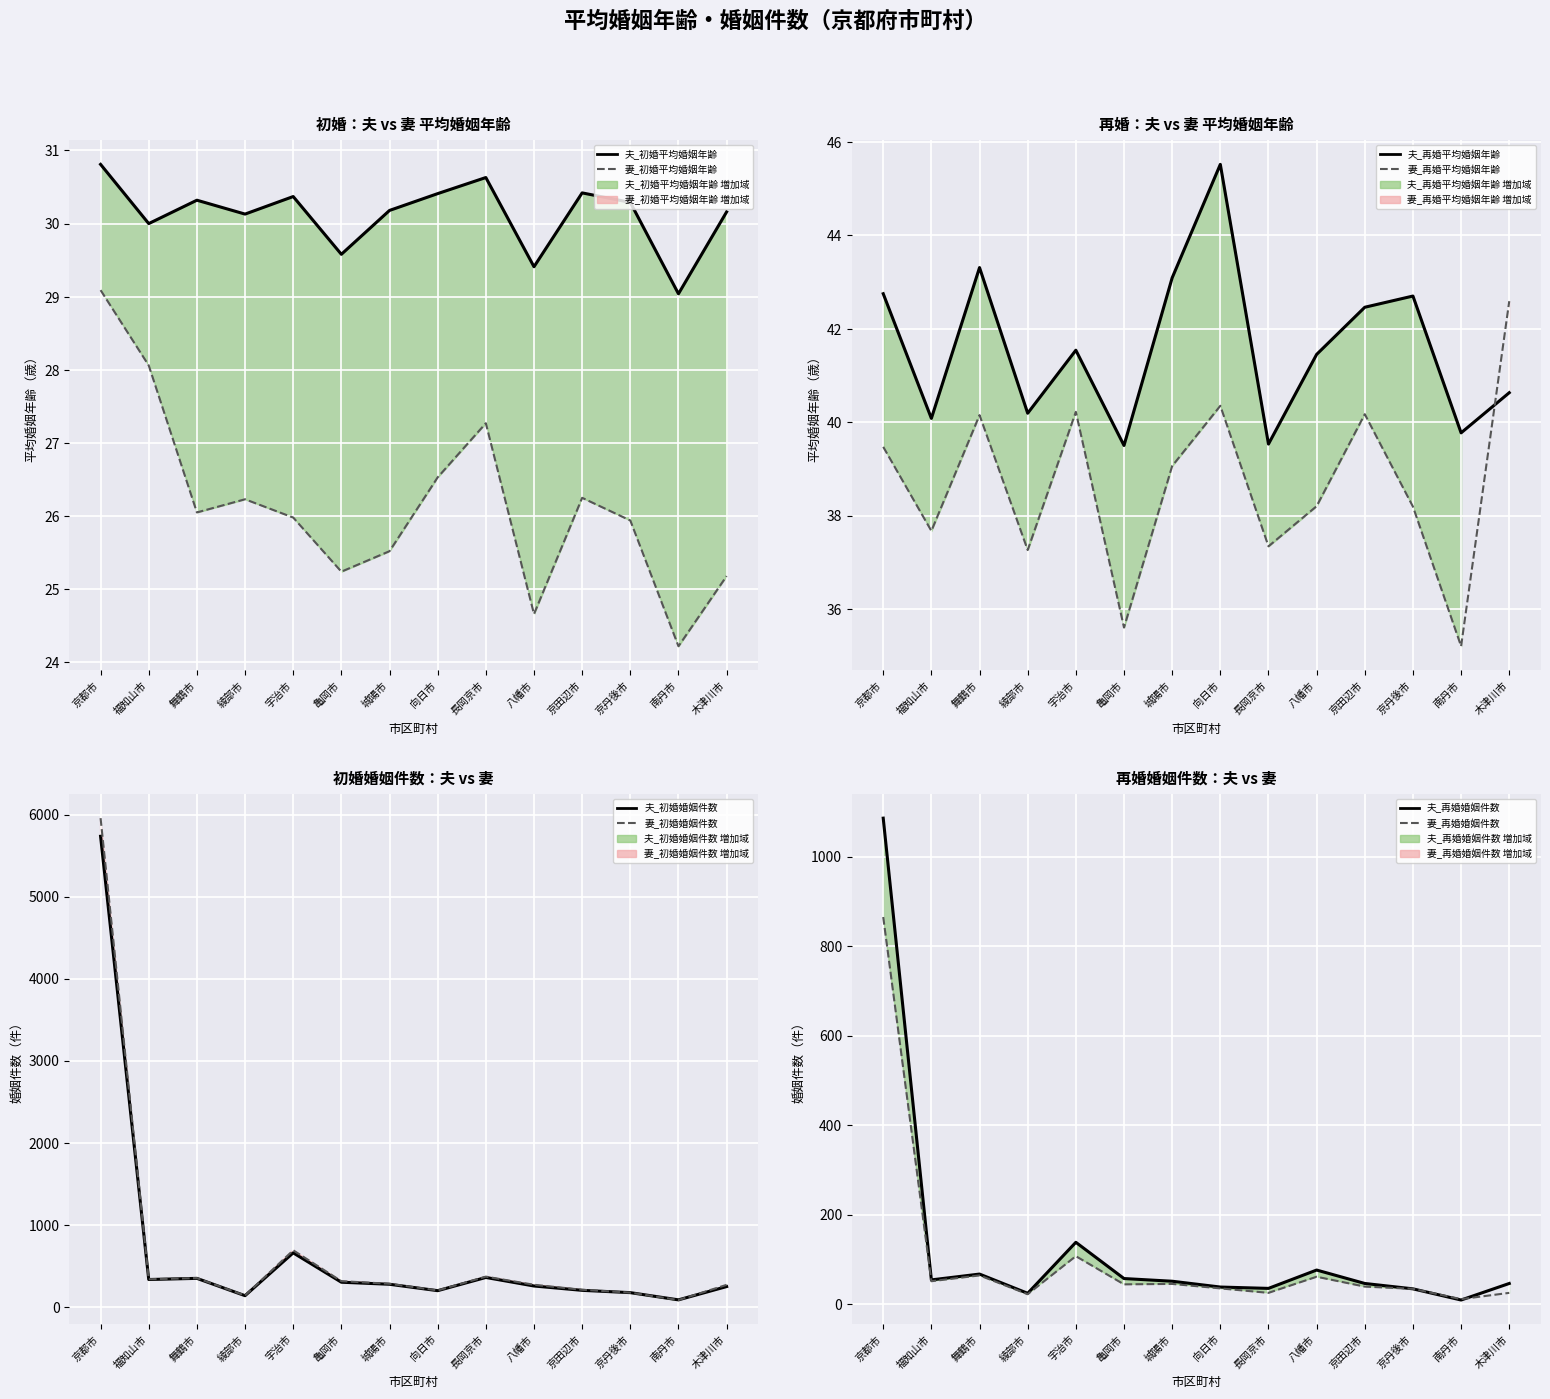

What is the label of the 12th point from the left?

京丹後市